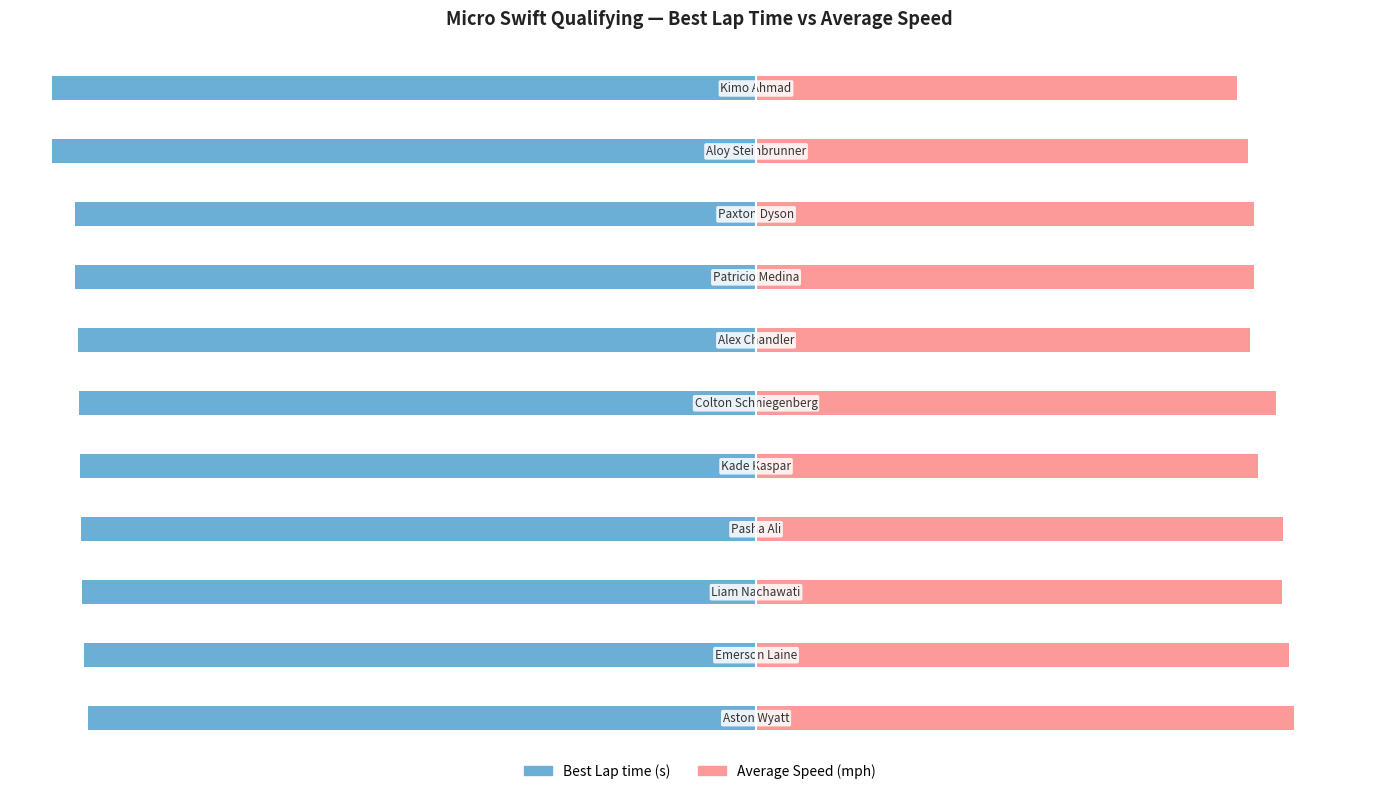

Are the bars horizontal?

Yes